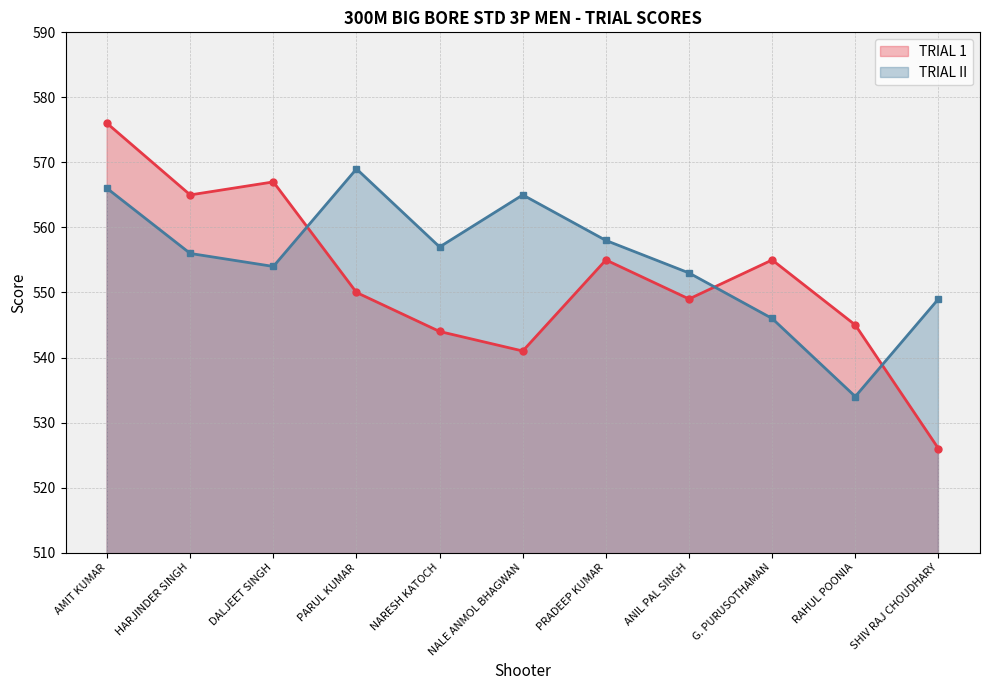

True or false: TRIAL II has a value of 931 at HARJINDER SINGH.

False